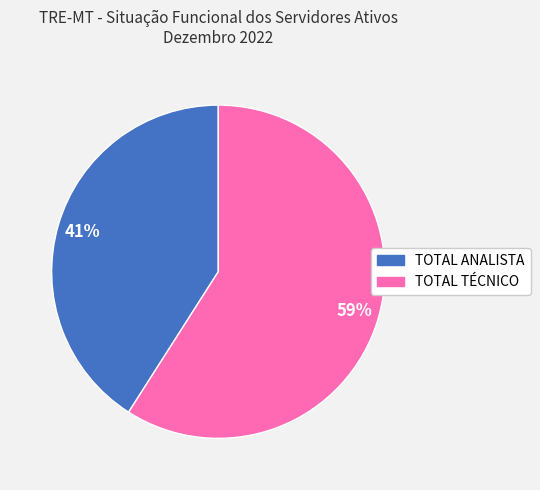

How many segments does this pie chart have?

2